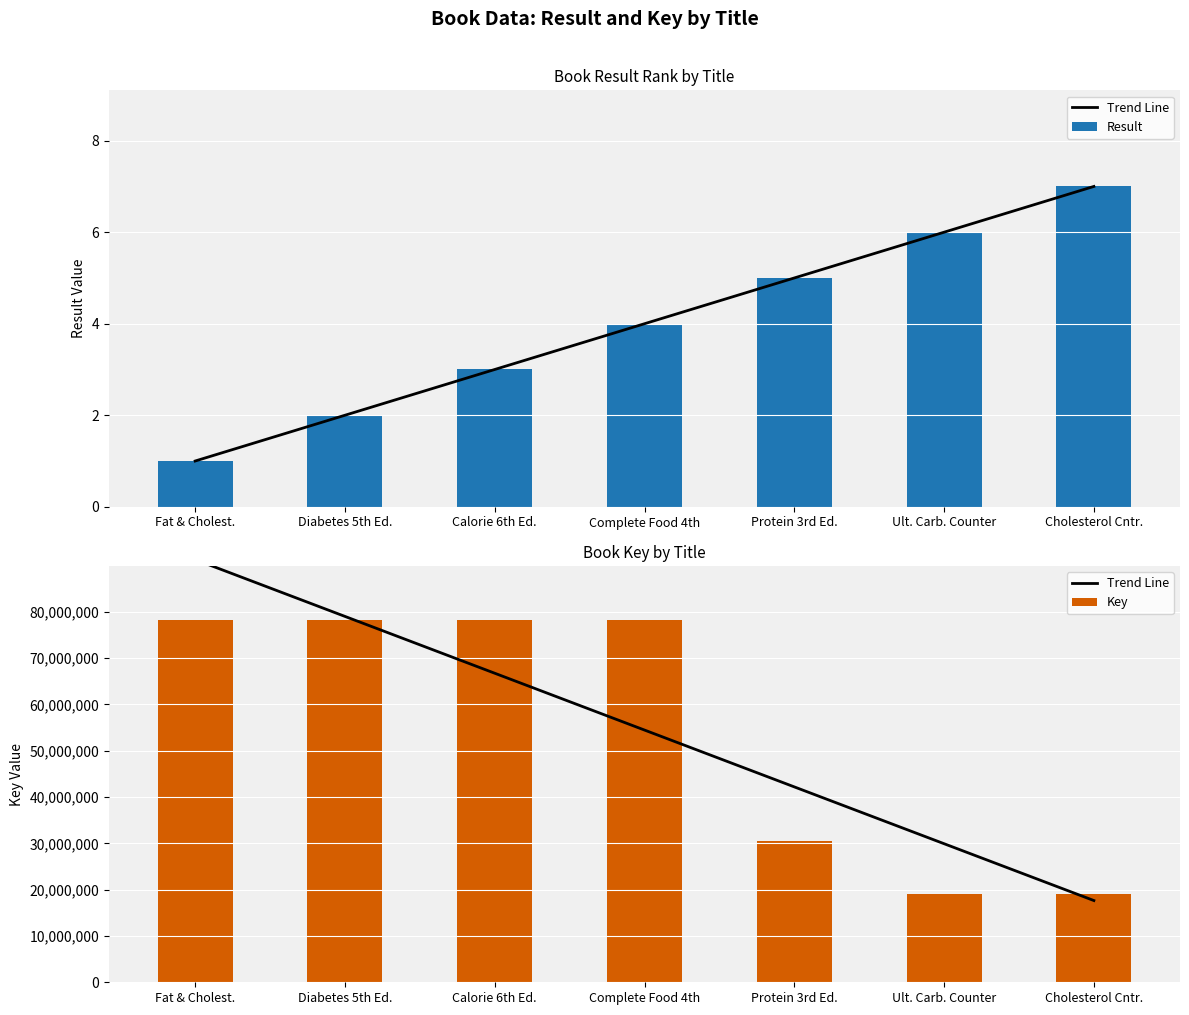

What is the sum of the Key values at Ult. Carb. Counter and Complete Food 4th?

97232271